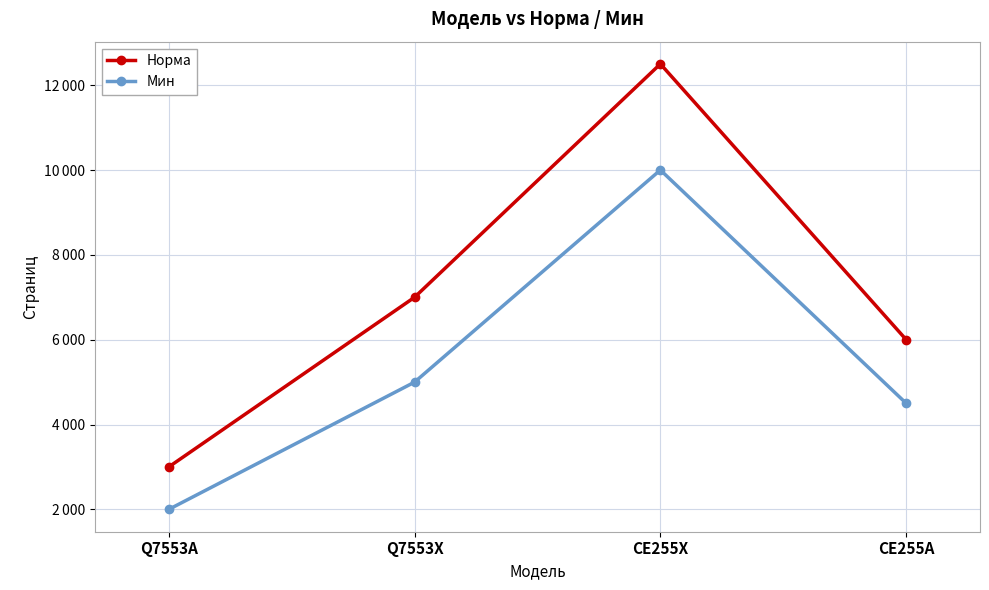

What are all the series names shown in the legend?

Норма, Мин